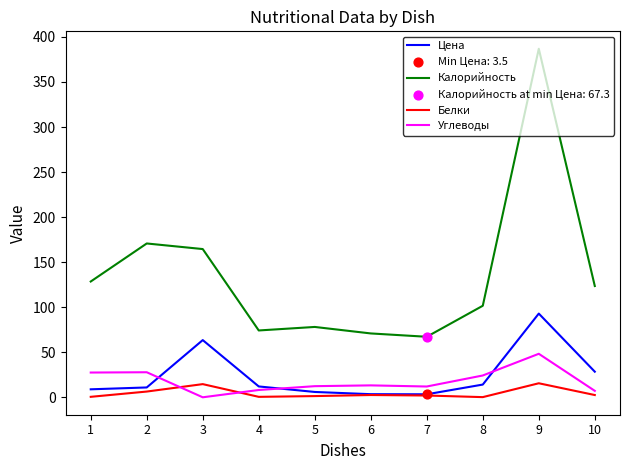

Which series has the widest spread of values?

Калорийность